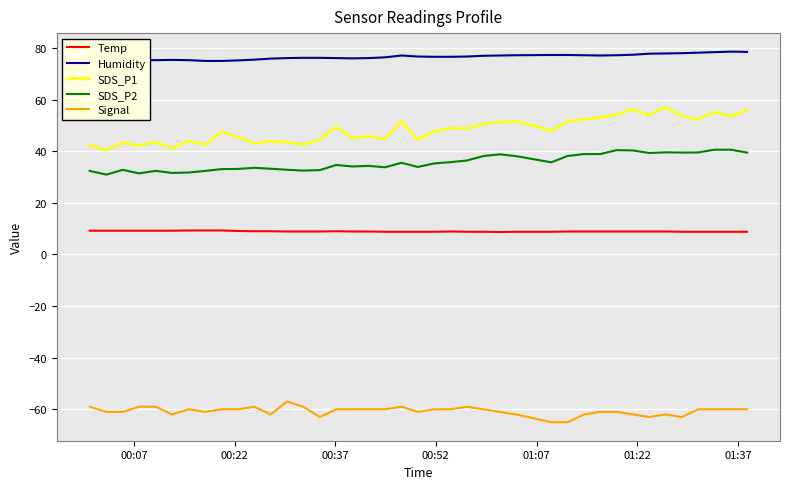

Does the chart display data point markers on the line(s)?

No